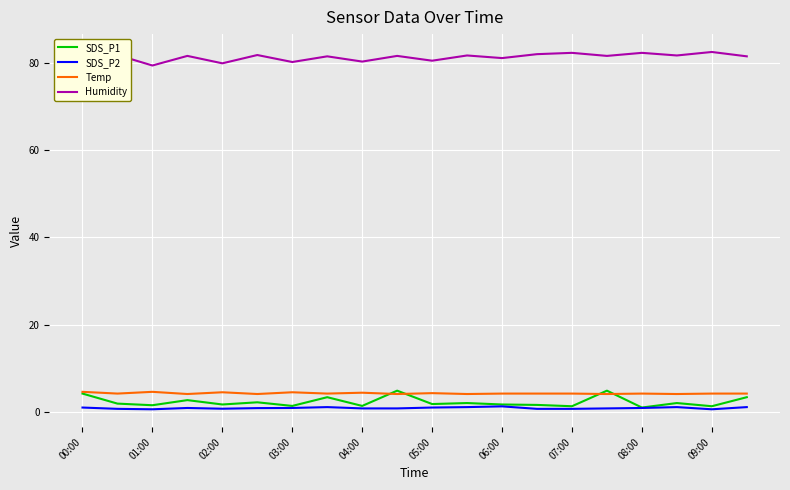

How many Temp values are between 4 and 5?

20